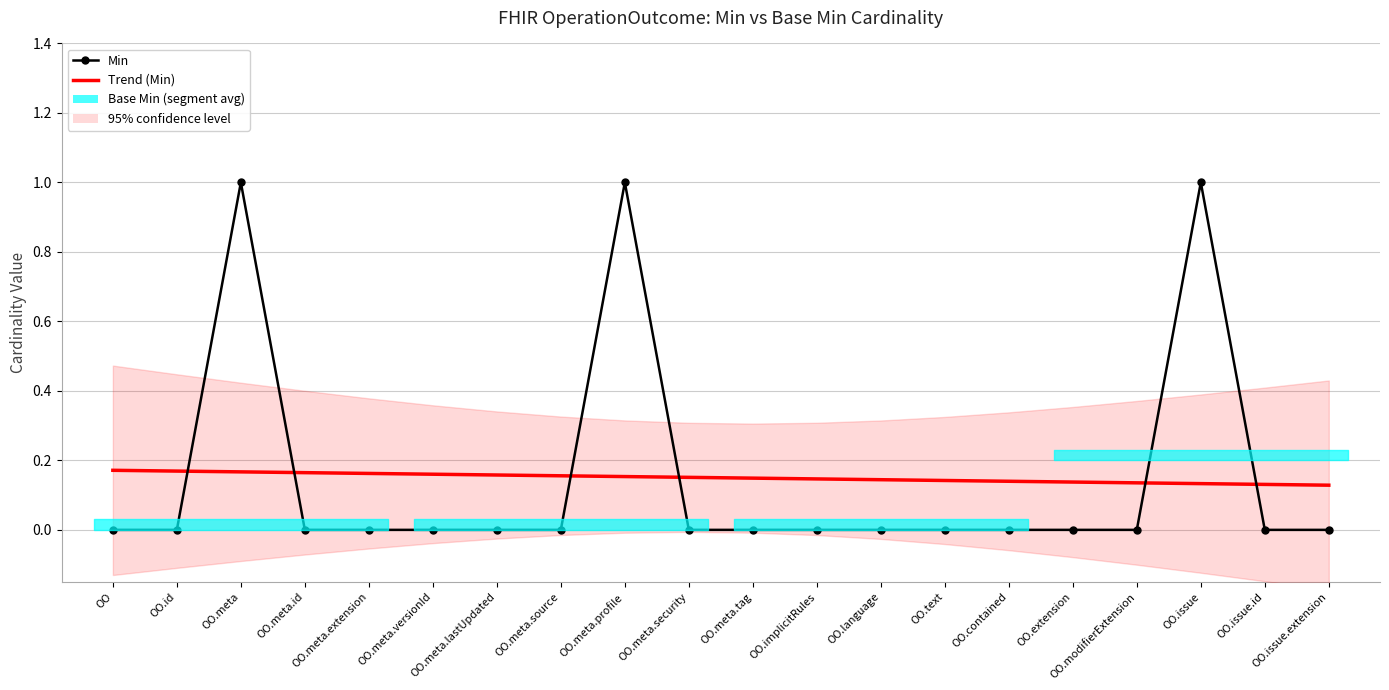

Reading left to right, extract all data points from this chart.

Min: 0.0	0.0	1.0	0.0	0.0	0.0	0.0	0.0	1.0	0.0	0.0	0.0	0.0	0.0	0.0	0.0	0.0	1.0	0.0	0.0
Trend (Min): 0.2	0.2	0.2	0.2	0.2	0.2	0.2	0.2	0.2	0.2	0.1	0.1	0.1	0.1	0.1	0.1	0.1	0.1	0.1	0.1